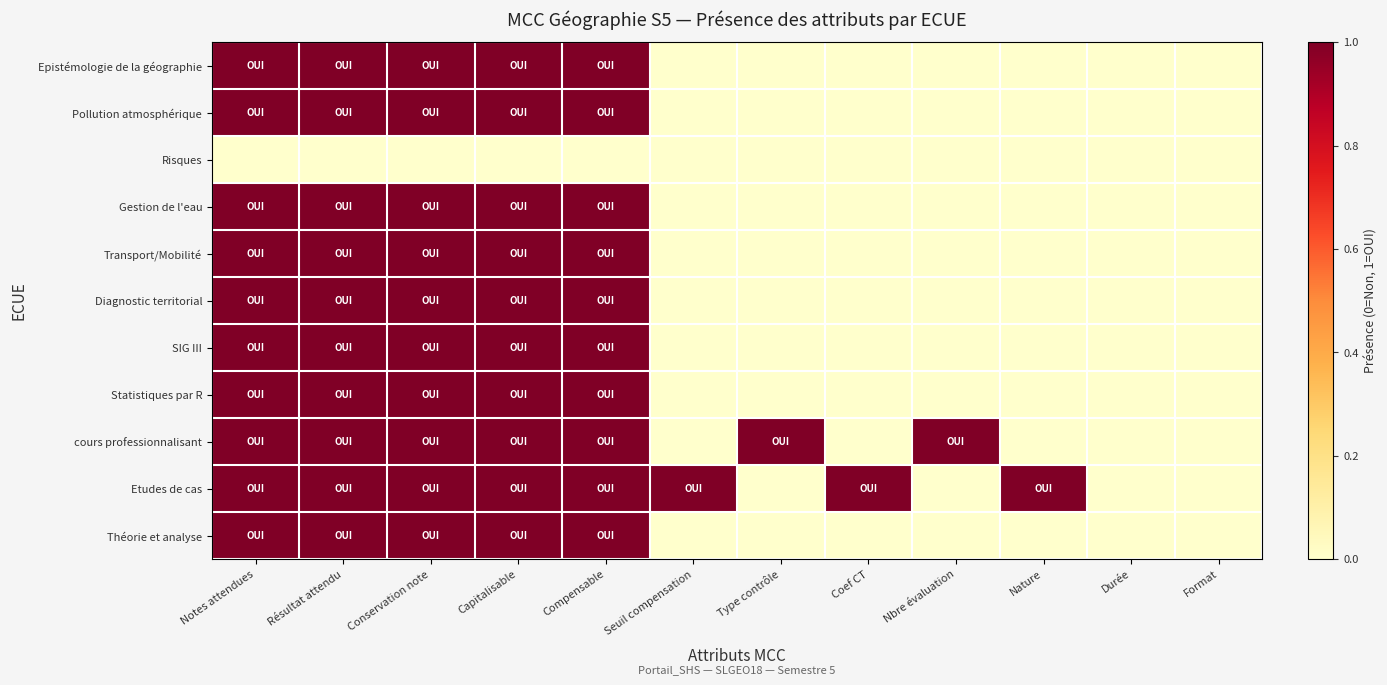

Which has a higher value, Résultat attendu or Format?

Résultat attendu